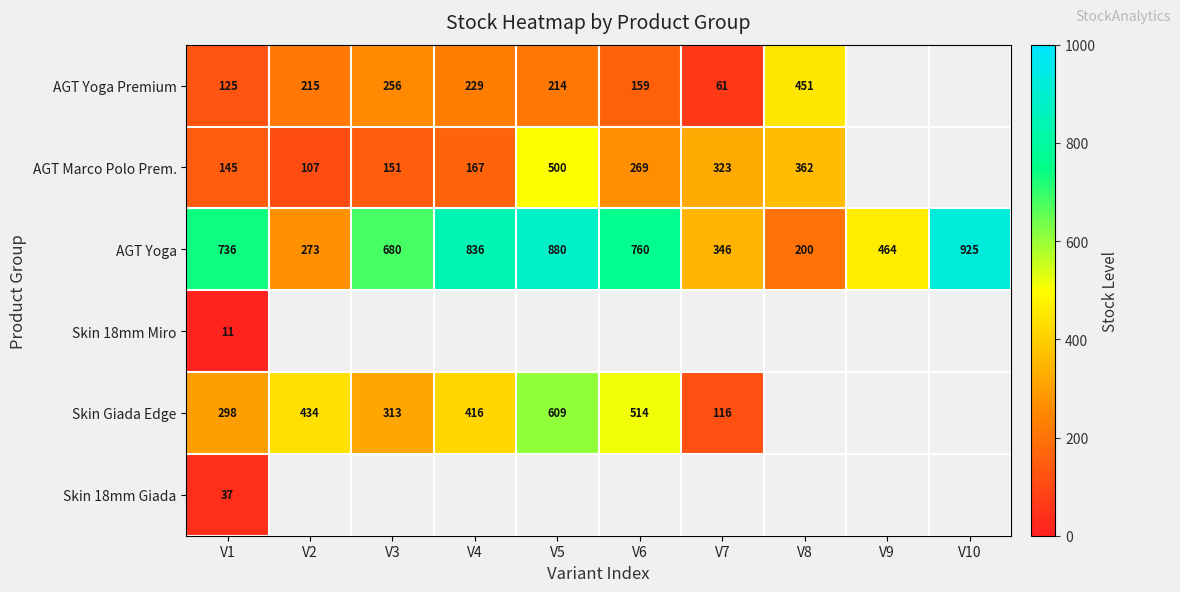

Read the AGT Yoga value at V7.

346